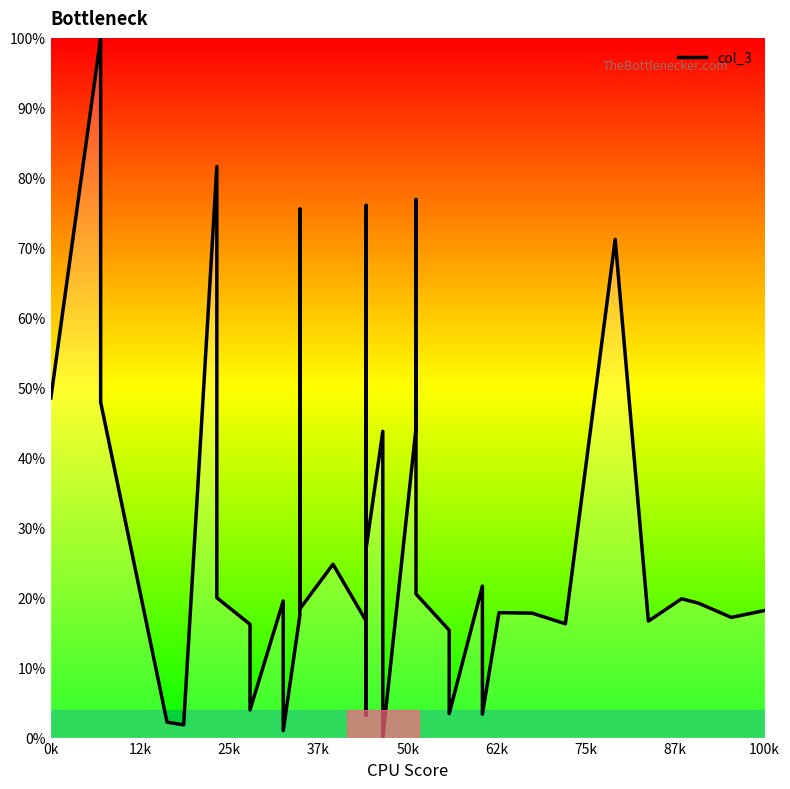

True or false: the data has more than 1 interior local peaks.

True